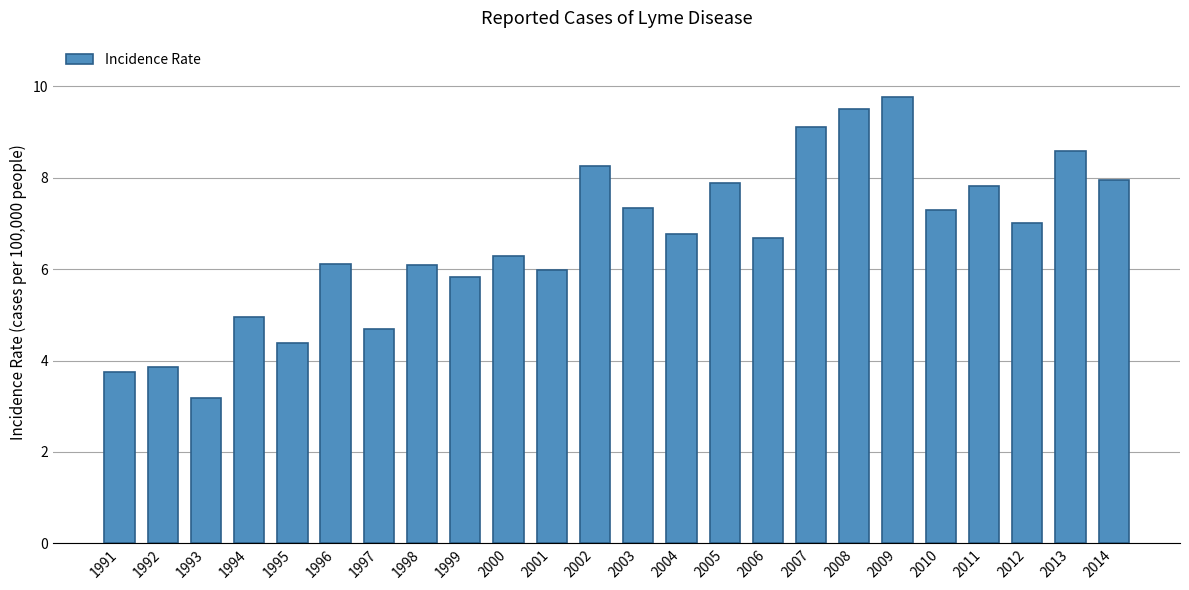

Reading right to left, transcribe all the data shown in this chart.

8.0	8.6	7.0	7.8	7.3	9.8	9.5	9.1	6.7	7.9	6.8	7.3	8.3	6.0	6.3	5.8	6.1	4.7	6.1	4.4	5.0	3.2	3.9	3.7